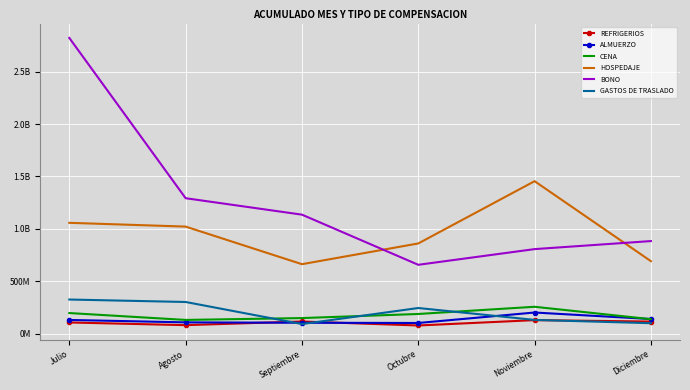

What are all the series names shown in the legend?

REFRIGERIOS, ALMUERZO, CENA, HOSPEDAJE, BONO, GASTOS DE TRASLADO